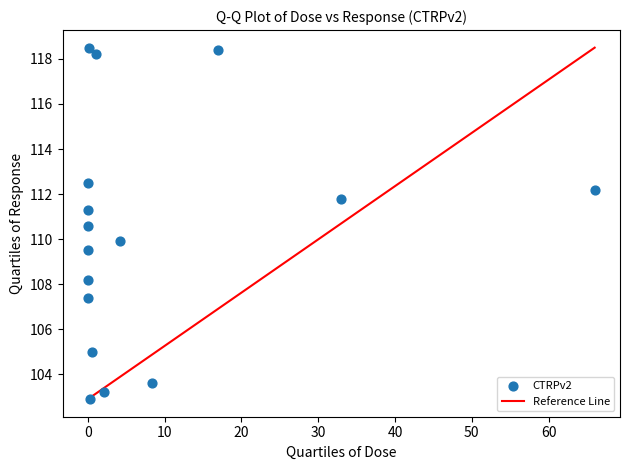

What is the range of Y values (max minus min)?

15.6